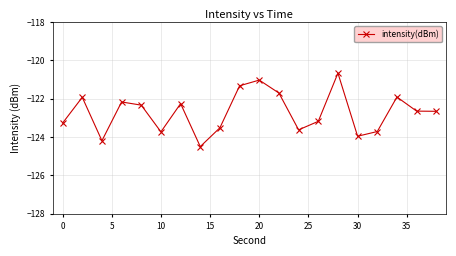

True or false: there are more than 1 points higher than both neighbors.

True